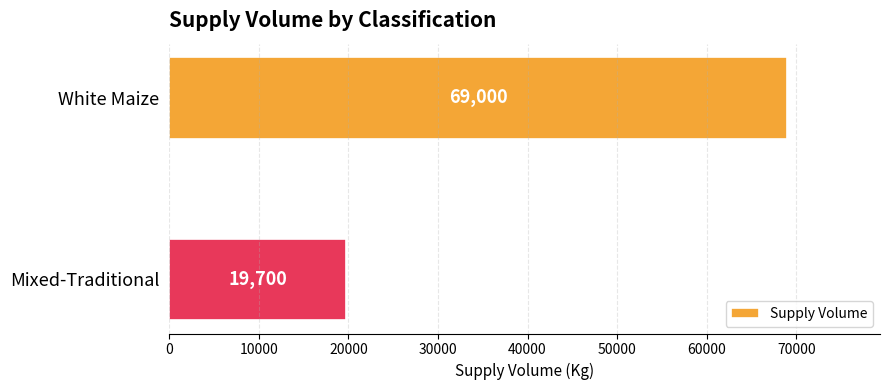

Does the chart contain any negative values?

No